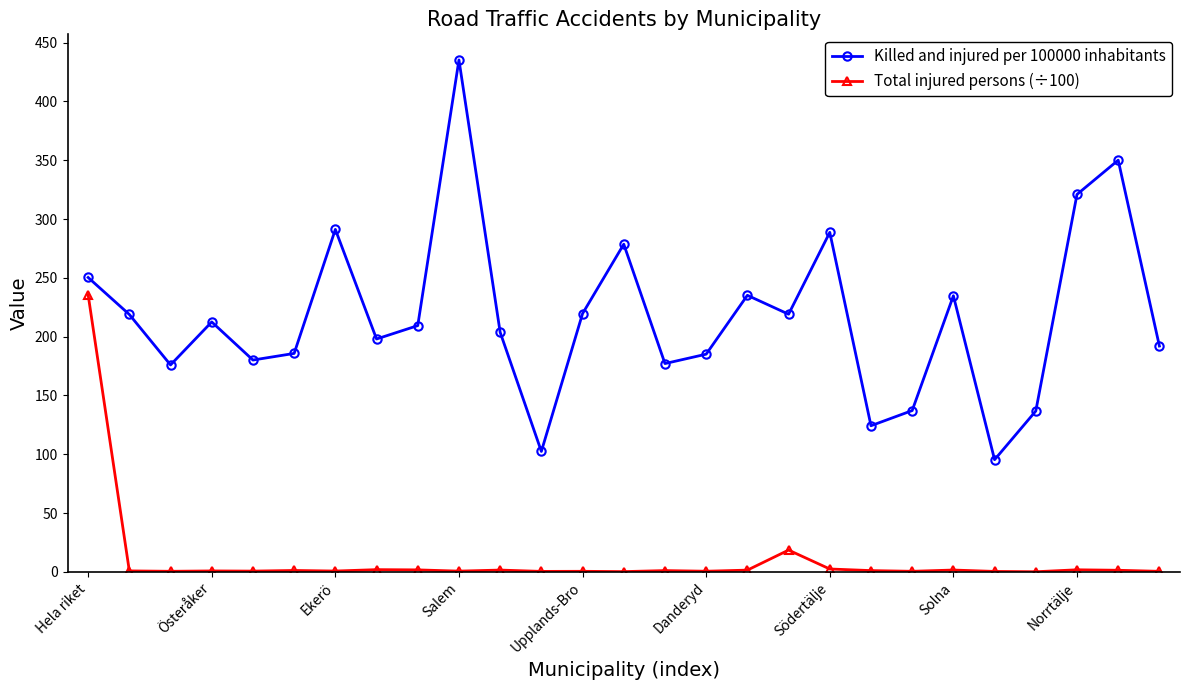

Rank the series by their average value, from lowest to highest.

Total injured persons (÷100), Killed and injured per 100000 inhabitants